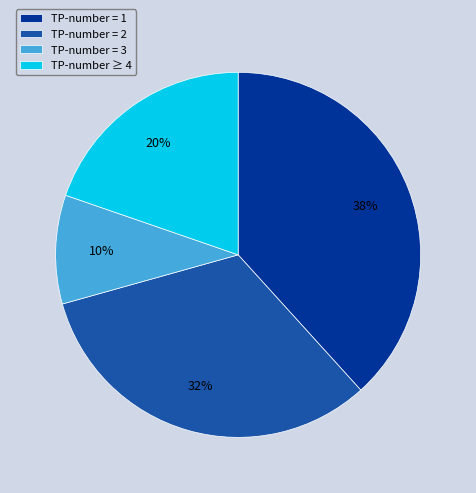

True or false: TP-number = 2 accounts for 44% of the total.

False